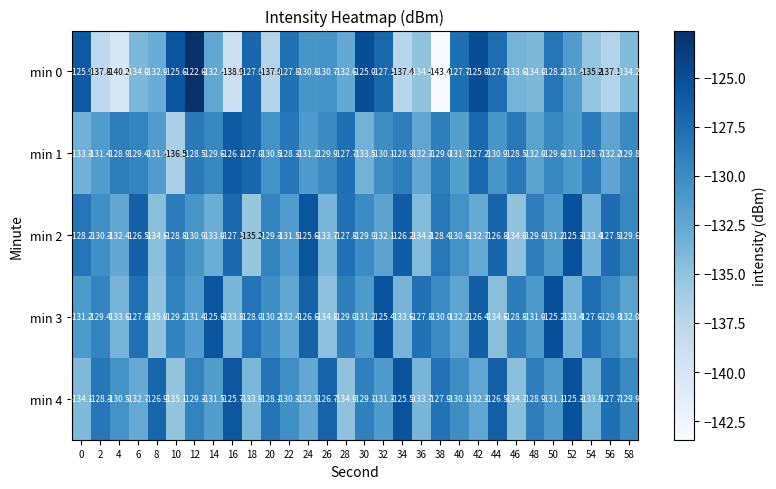

What is the total value across all series at 2?

-657.2